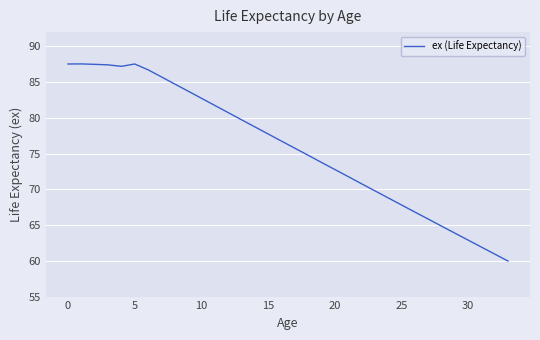

What is the minimum value shown in the chart?

60.0